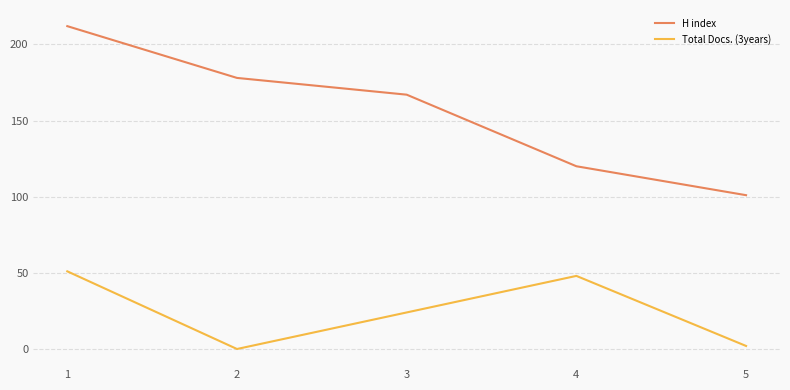

True or false: Total Docs. (3years) and H index cross at least once.

False